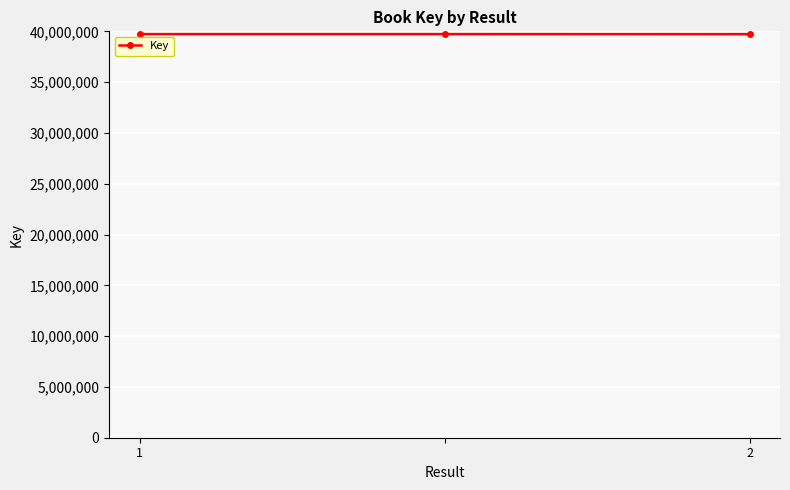

Does the chart have visible grid lines?

Yes